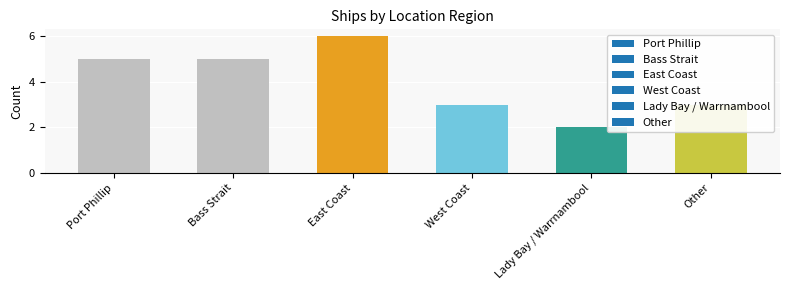

Reading left to right, transcribe all the data shown in this chart.

Port Phillip=5	Bass Strait=5	East Coast=6	West Coast=3	Lady Bay / Warrnambool=2	Other=3